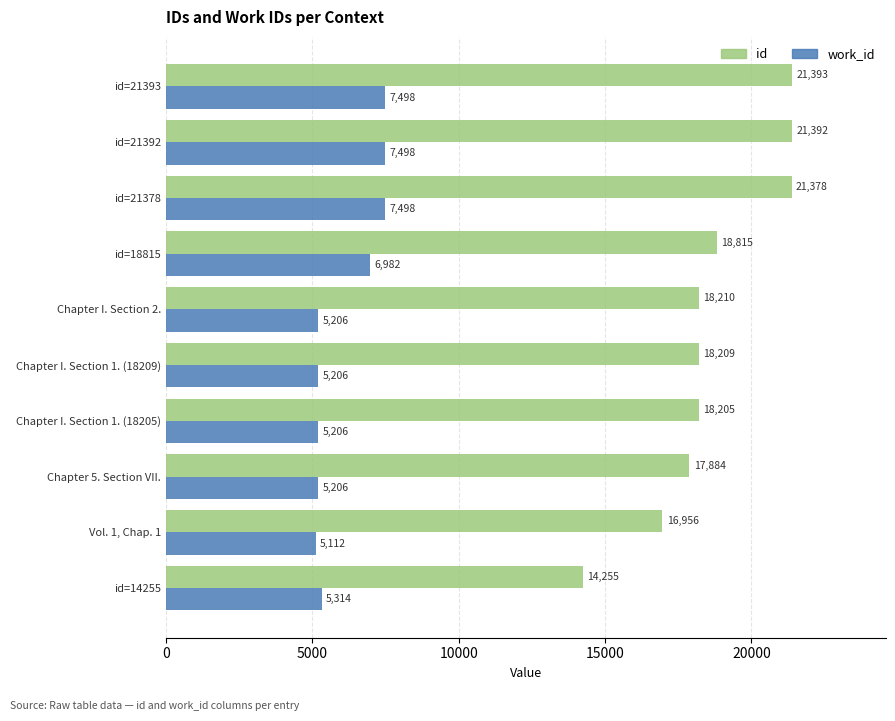

List the series in order of their peak value, highest first.

id, work_id